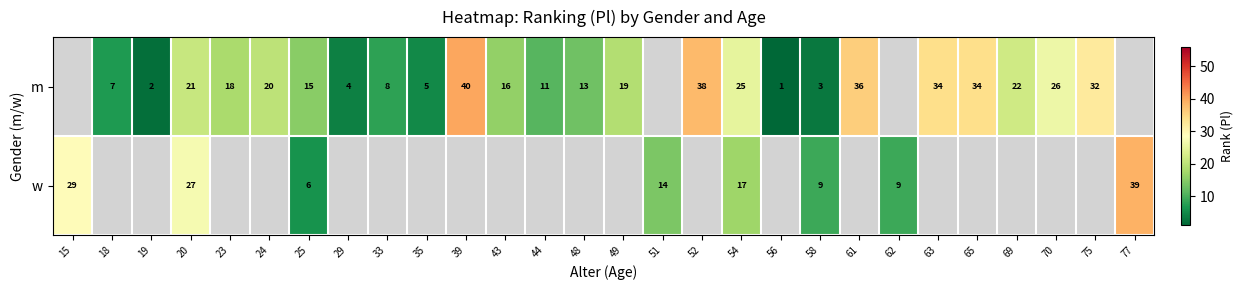

The m series shows 34 at 63. True or false?

True